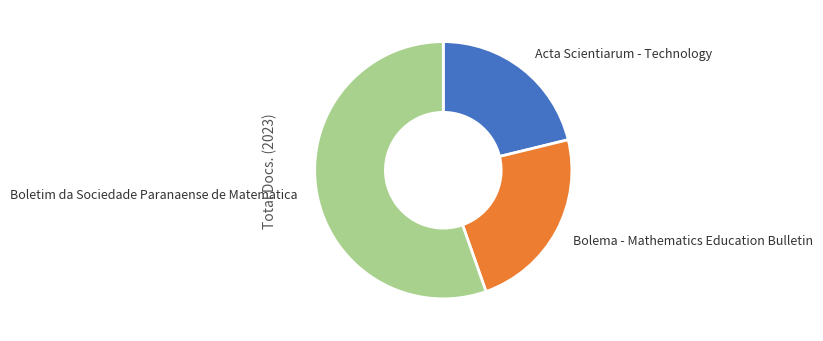

Which slice represents more than half of the pie?

Boletim da Sociedade Paranaense de Matematica